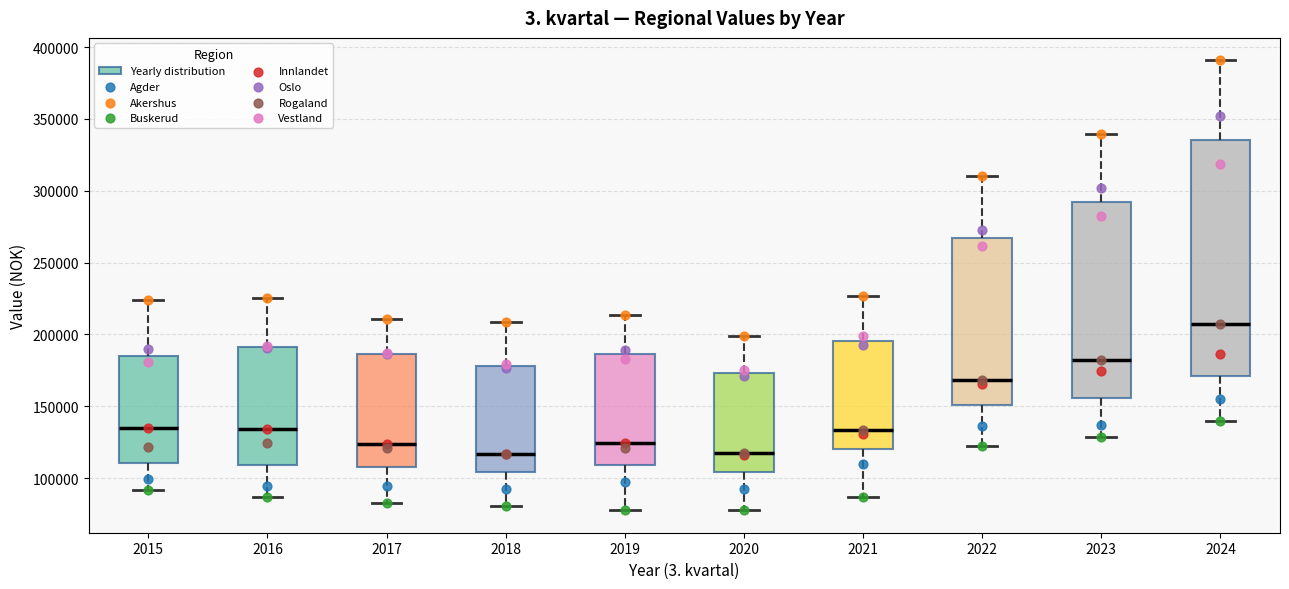

Reading left to right, transcribe this box plot: for each box, give where its median line is, the range the box spans, and where its two whiskers end, as read against the y-axis. The values are not printed on the chart, so give them approximately, as read against the axis.

2015: median 135000, box 110000 to 185000, whiskers 90000 to 225000
2016: median 135000, box 110000 to 190000, whiskers 85000 to 225000
2017: median 125000, box 110000 to 185000, whiskers 80000 to 210000
2018: median 115000, box 105000 to 180000, whiskers 80000 to 210000
2019: median 125000, box 110000 to 185000, whiskers 80000 to 215000
2020: median 115000, box 105000 to 175000, whiskers 80000 to 200000
2021: median 135000, box 120000 to 195000, whiskers 85000 to 225000
2022: median 170000, box 150000 to 265000, whiskers 120000 to 310000
2023: median 180000, box 155000 to 290000, whiskers 130000 to 340000
2024: median 205000, box 170000 to 335000, whiskers 140000 to 390000